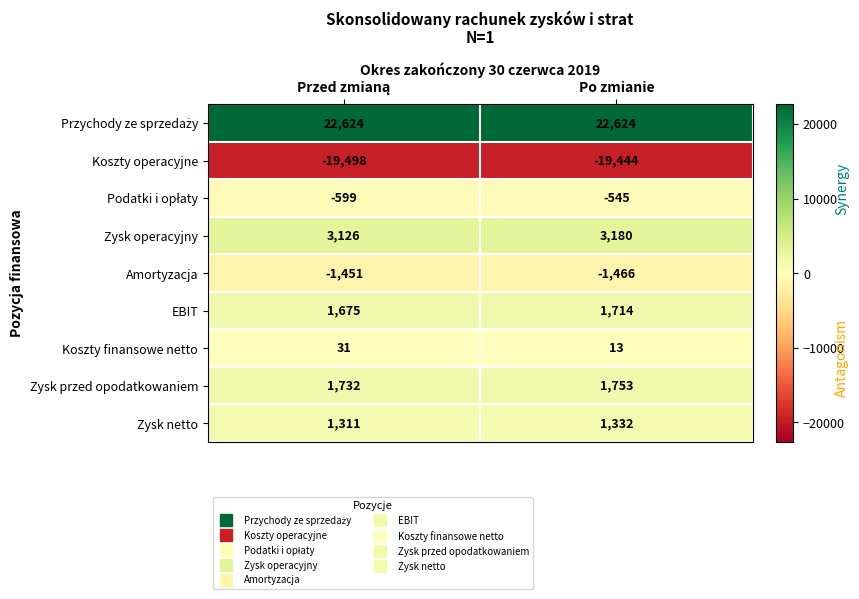

What is the maximum value shown in the chart?

22624